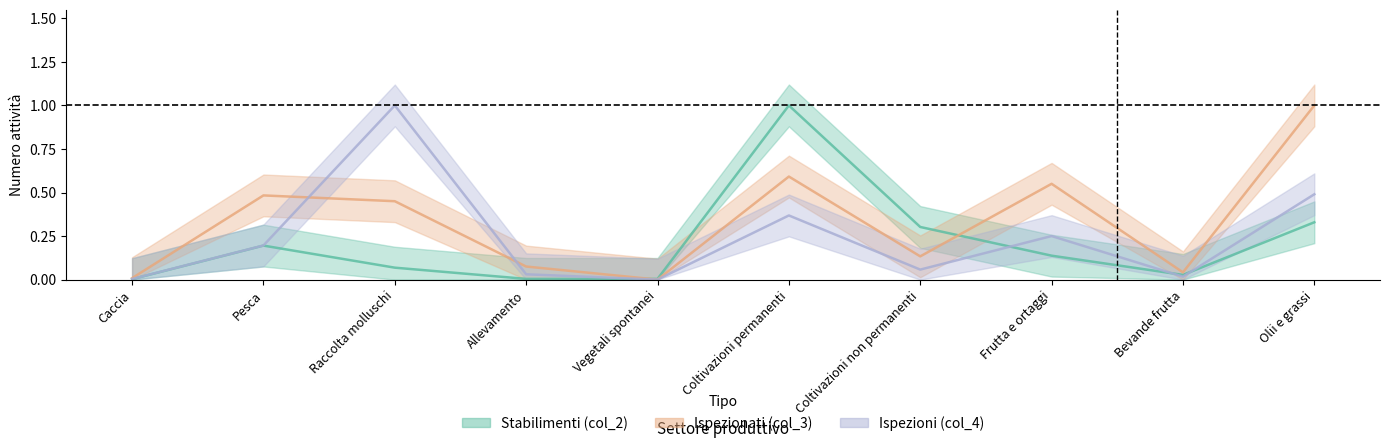

At which category does the chart reach its minimum across all series?

Vegetali spontanei